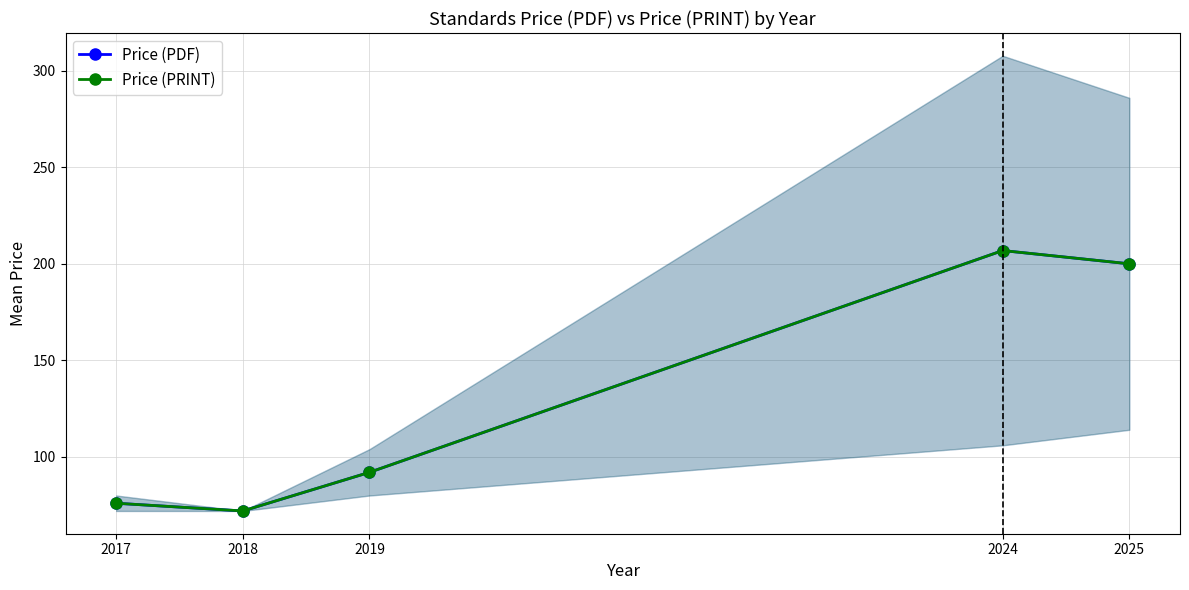

What is the difference between the Price (PDF) values at 2017 and 2018?

4.0